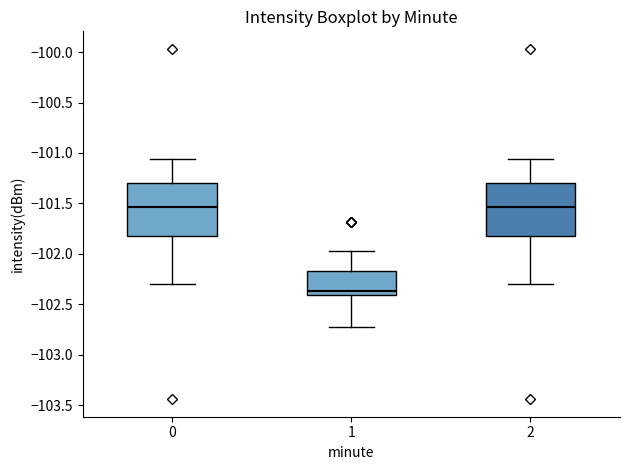

Reading left to right, transcribe this box plot: for each box, give where its median line is, the range the box spans, and where its two whiskers end, as read against the y-axis. The values are not printed on the chart, so give them approximately, as read against the axis.

0: median -101.55, box -101.80 to -101.30, whiskers -102.30 to -101.05
1: median -102.35, box -102.40 to -102.15, whiskers -102.70 to -101.95
2: median -101.55, box -101.80 to -101.30, whiskers -102.30 to -101.05